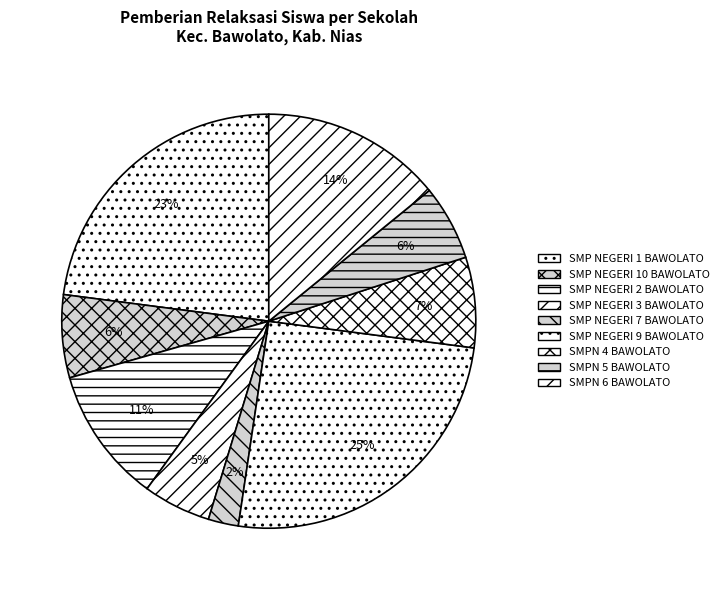

How much of the chart is everything except SMPN 4 BAWOLATO?

92.9%